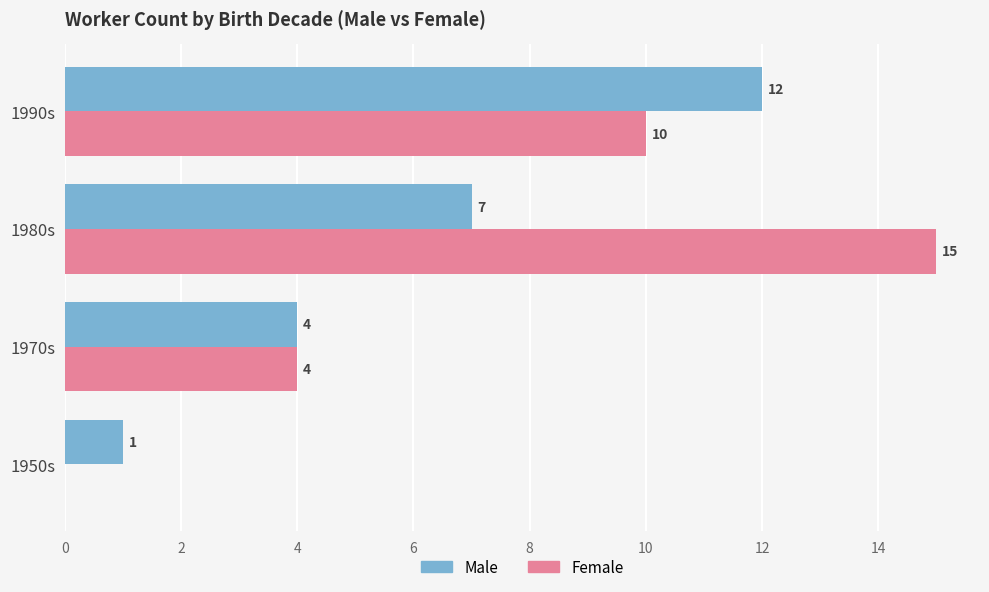

What is the total value across all series at 1980s?

22